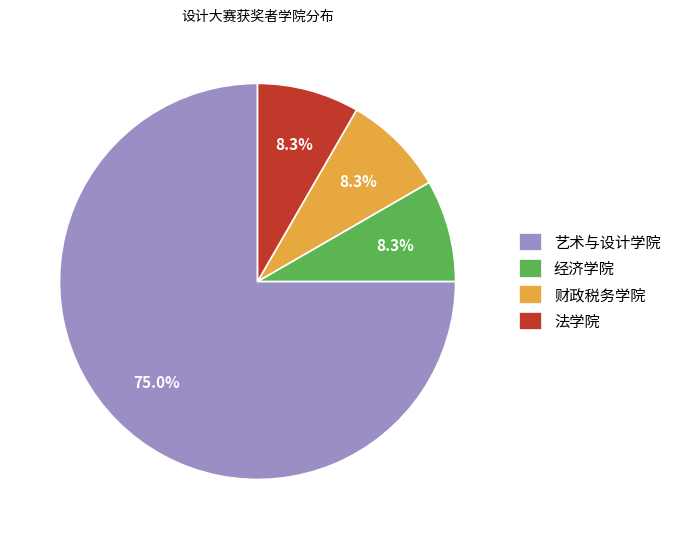

True or false: 经济学院 accounts for 8% of the total.

True